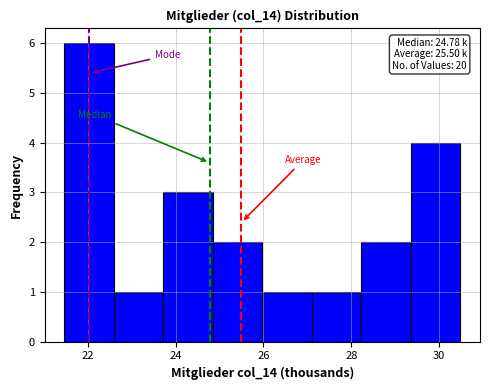

Over which range of the x-axis is the bar tallest?

21.4 to 22.6